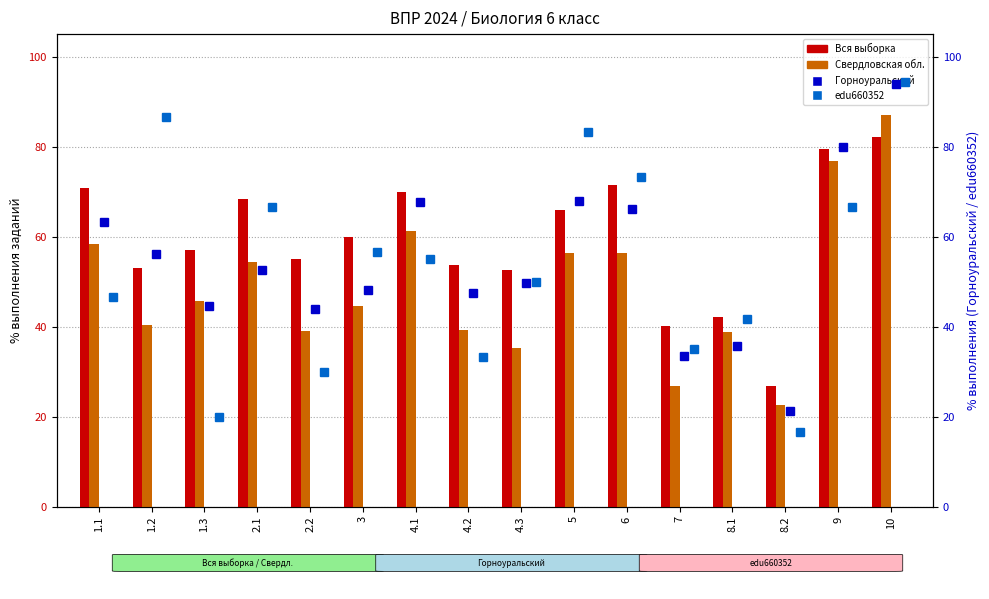

At how many categories does at least one series exceed 66?

8